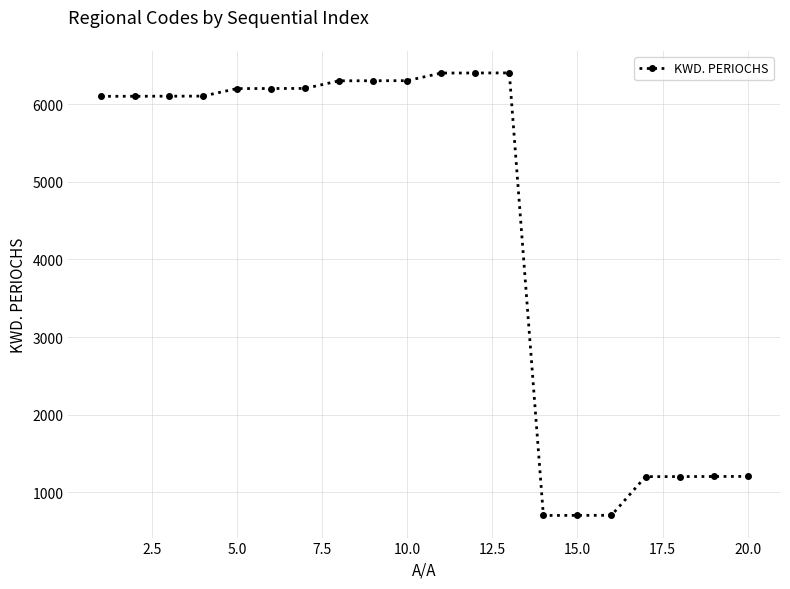

What is the maximum value shown in the chart?

6403